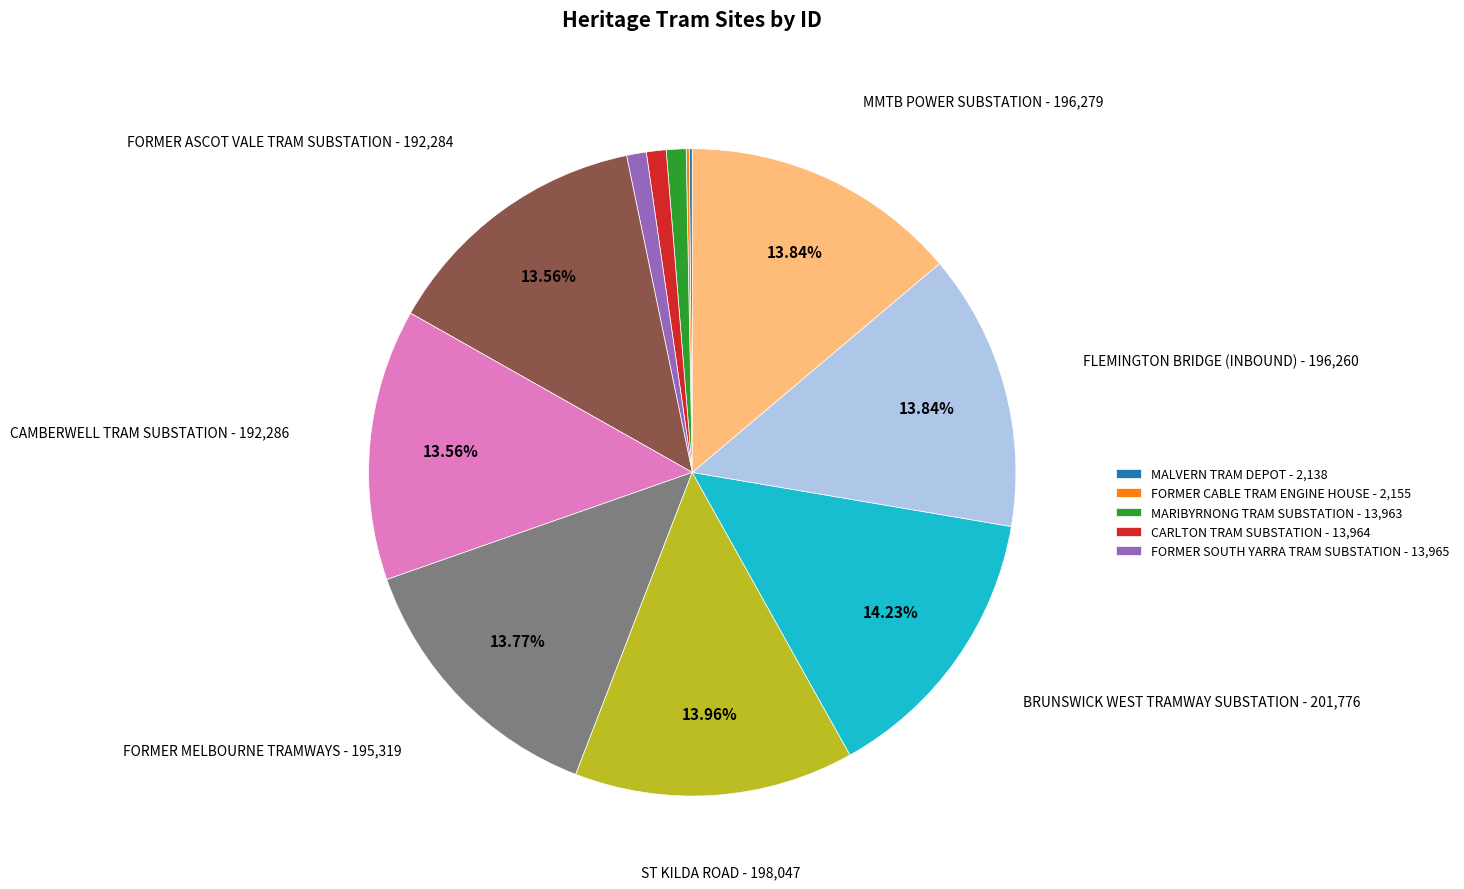

Does any single category account for the majority?

No